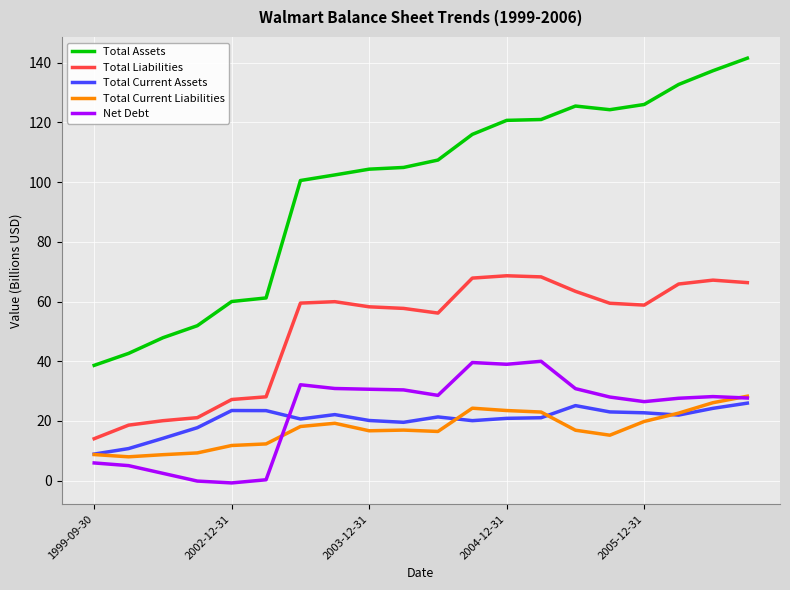

Which series has the largest range (max minus min)?

Total Assets